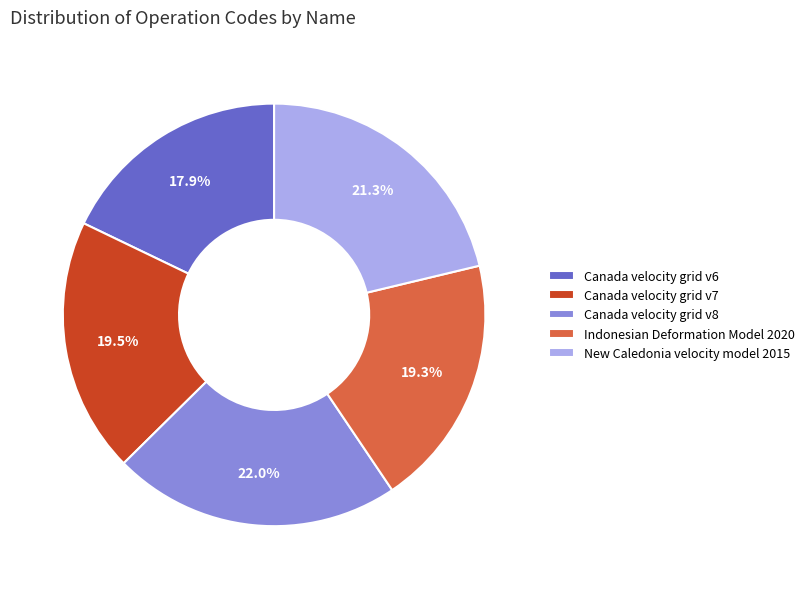

Is it true that Canada velocity grid v6 is 25% of the pie?

False